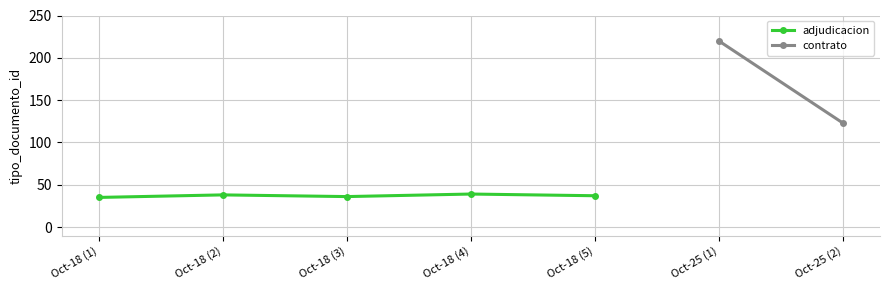

Rank the categories by value from highest to lowest.

Oct-18 (4), Oct-18 (2), Oct-18 (5), Oct-18 (3), Oct-18 (1)